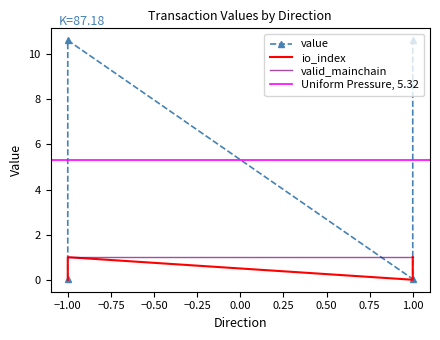

How many data points in value are less than 1?

2